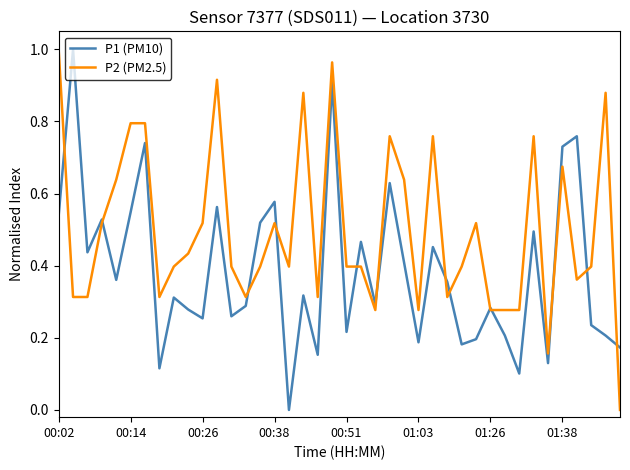

Rank the series by their average value, from lowest to highest.

P1 (PM10), P2 (PM2.5)